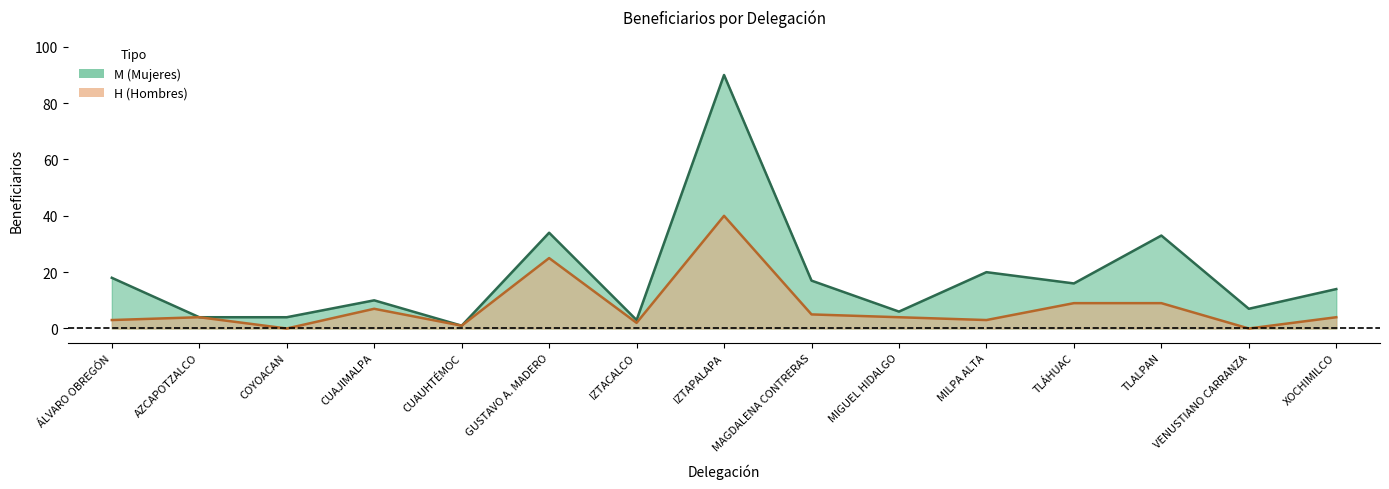

Rank the series by their average value, from lowest to highest.

H, M